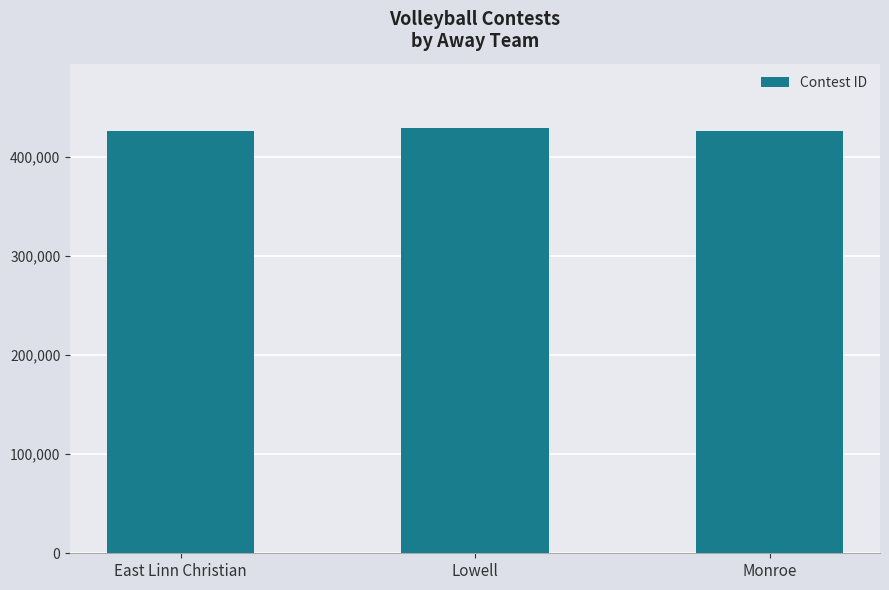

Is it true that the value at Monroe is 426032?

True